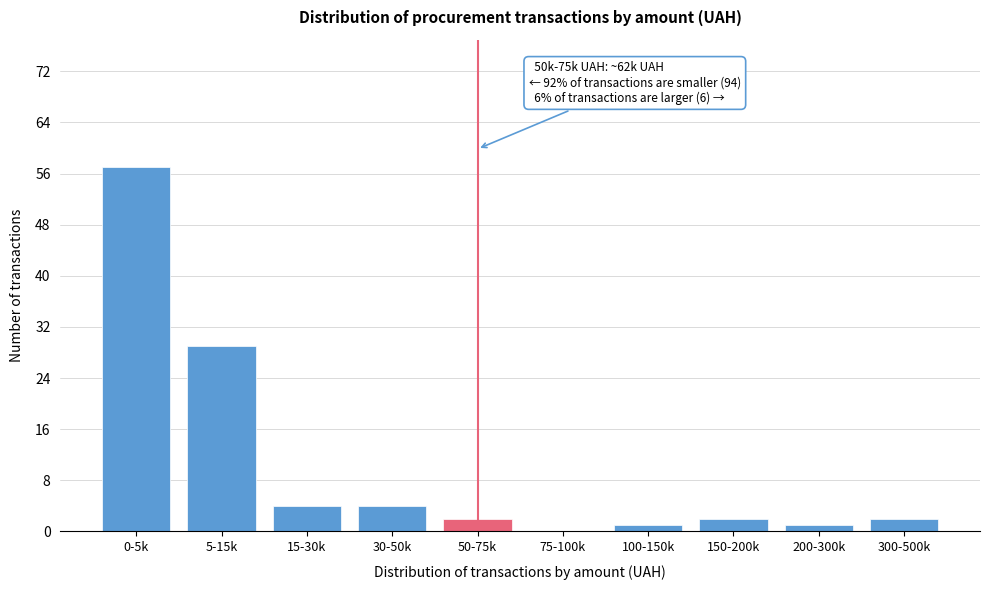

Reading left to right, list all the values displayed in this chart.

0-5k=57	5-15k=29	15-30k=4	30-50k=4	50-75k=2	75-100k=0	100-150k=1	150-200k=2	200-300k=1	300-500k=2